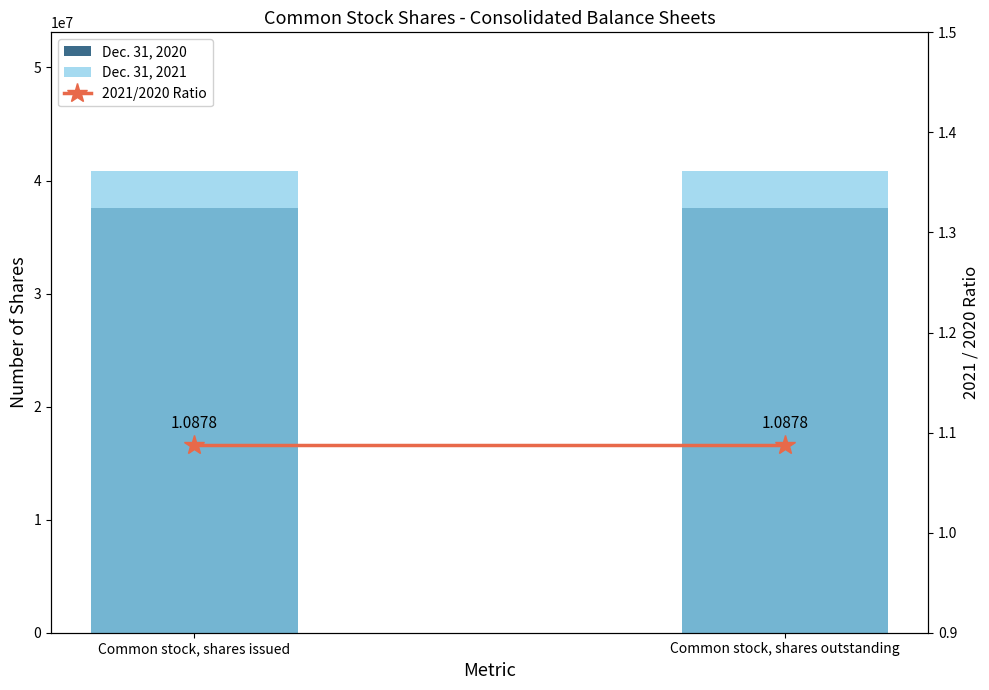

The value of Dec. 31, 2020 at Common stock, shares outstanding is 37554162.0. True or false?

True